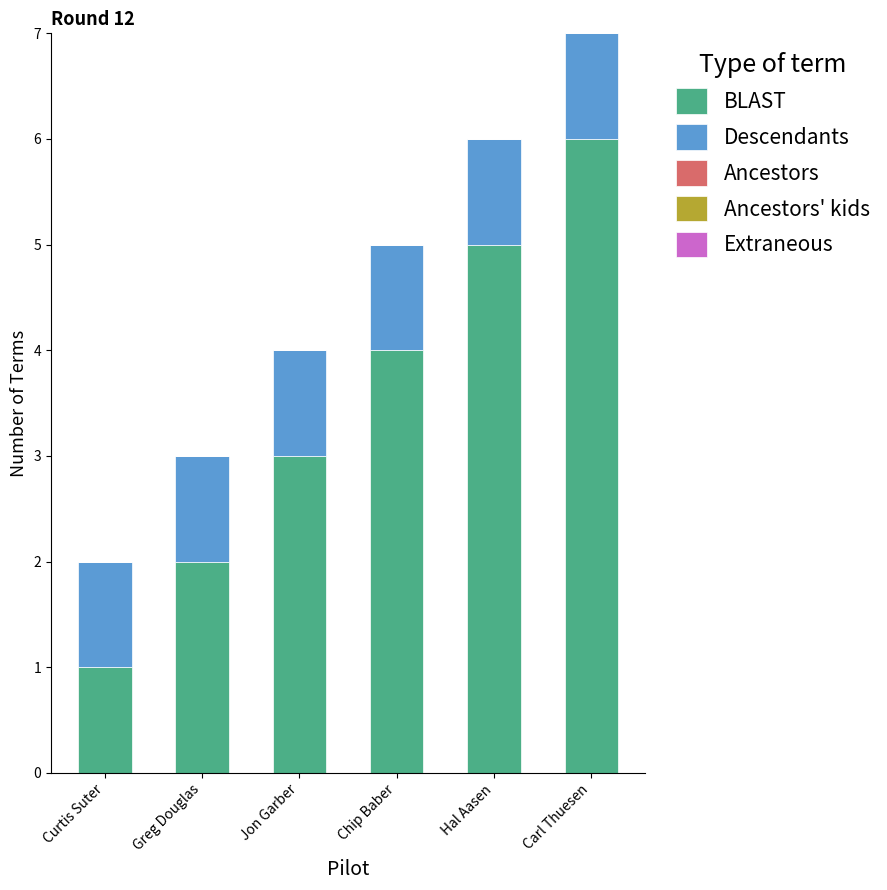

At which category is the sum across all series the highest?

Carl Thuesen